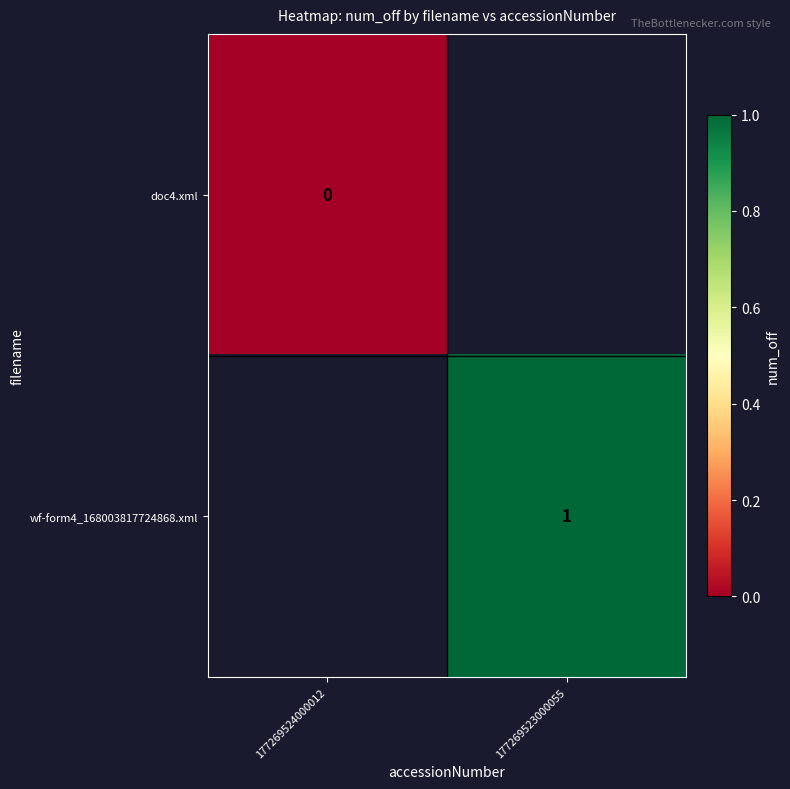

How many data points does each series have?

2